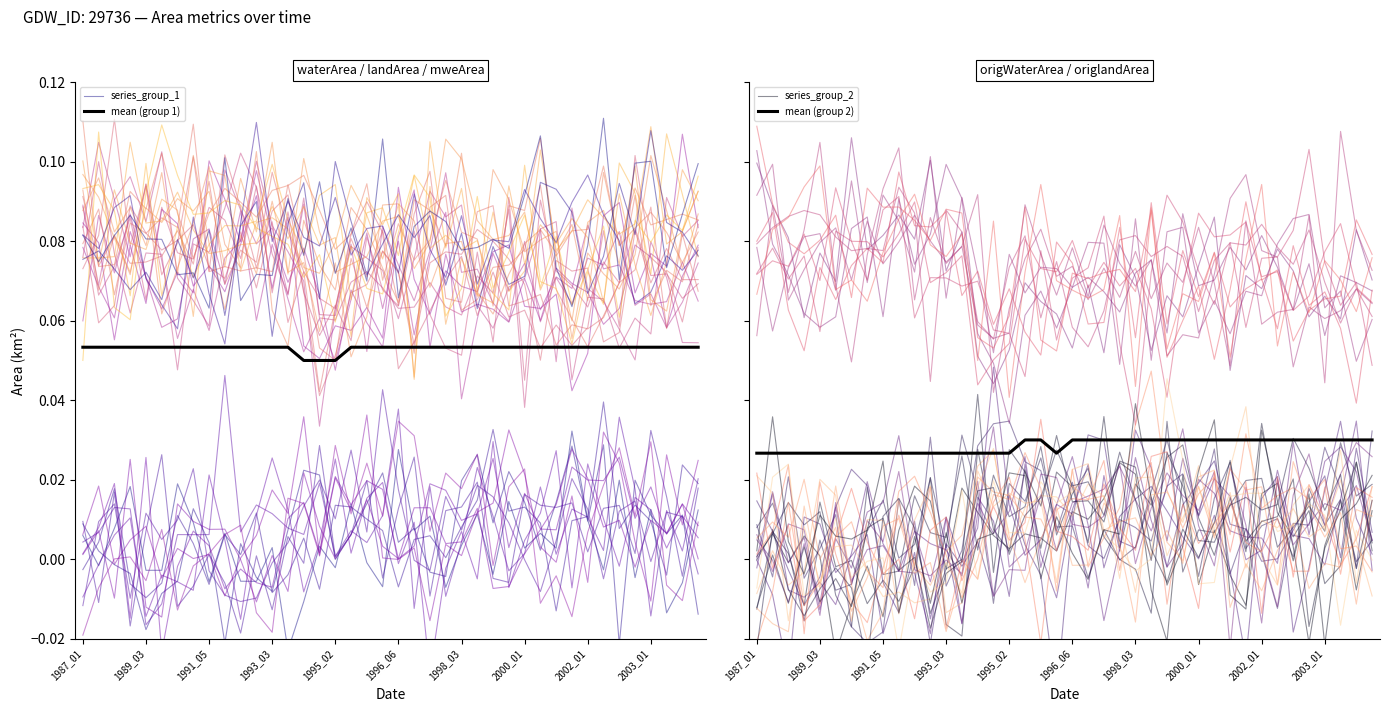

How many distinct data groups are displayed?

4